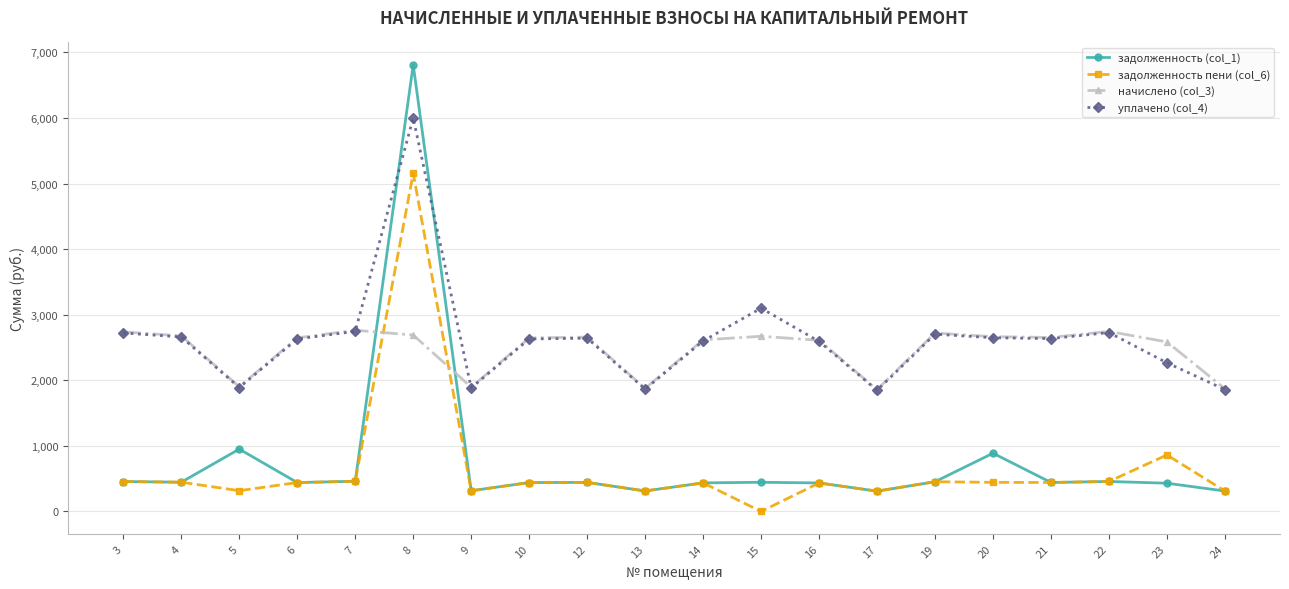

At 23, list the series in order from smallest to largest.

задолженность (col_1), задолженность пени (col_6), уплачено (col_4), начислено (col_3)